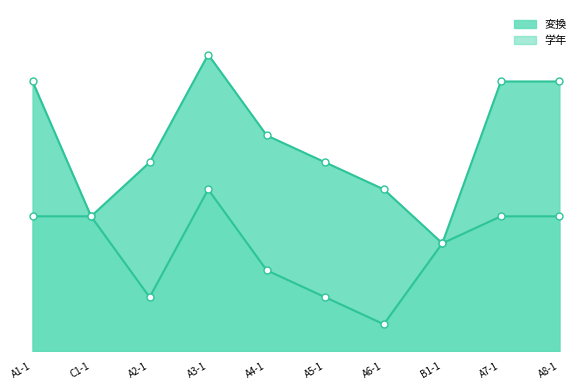

True or false: 変換 and 学年 intersect in this chart.

False